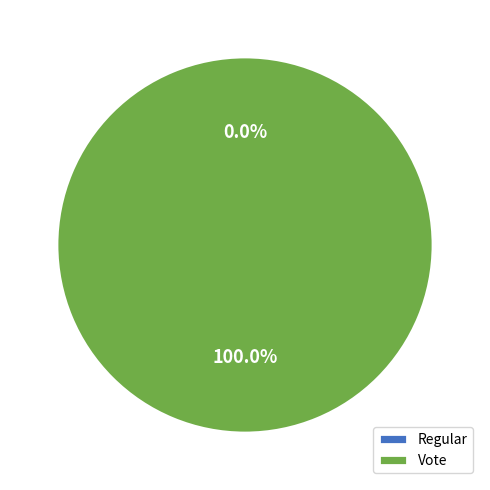

How many slices are in this pie chart?

2